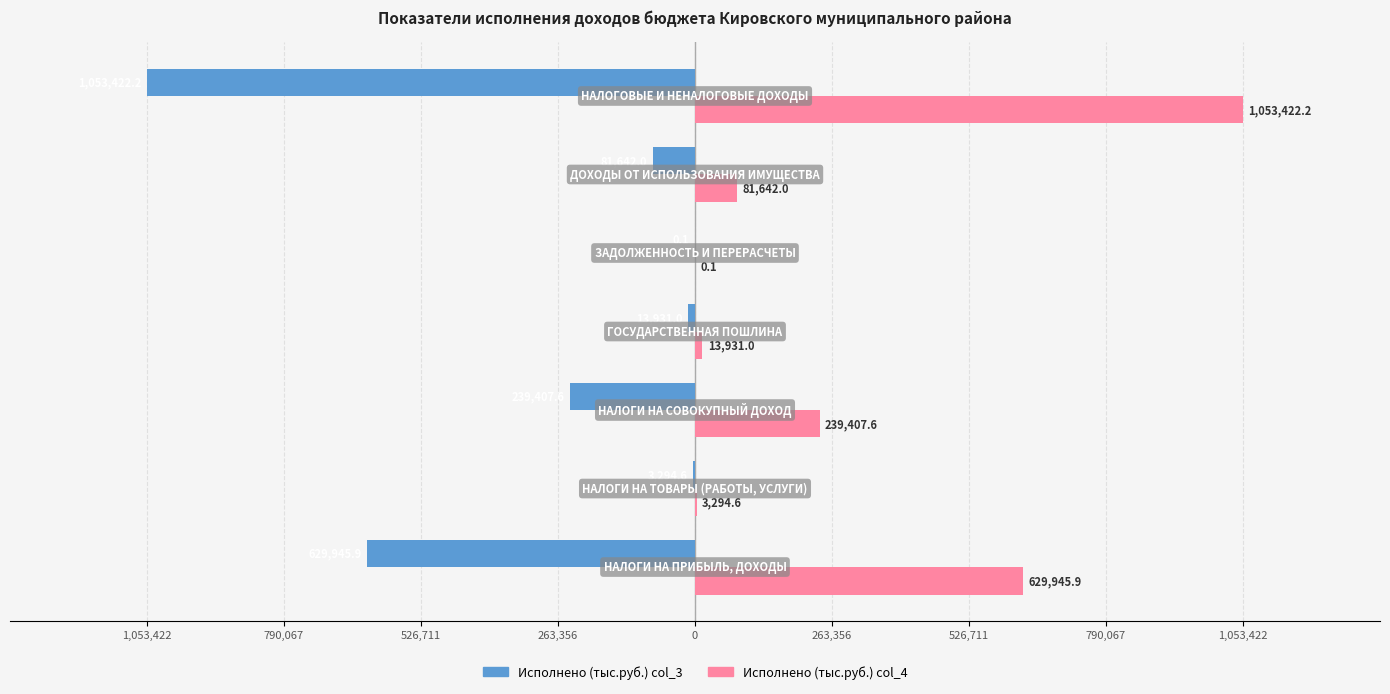

What are all the series names shown in the legend?

Исполнено (тыс.руб.) col_3, Исполнено (тыс.руб.) col_4